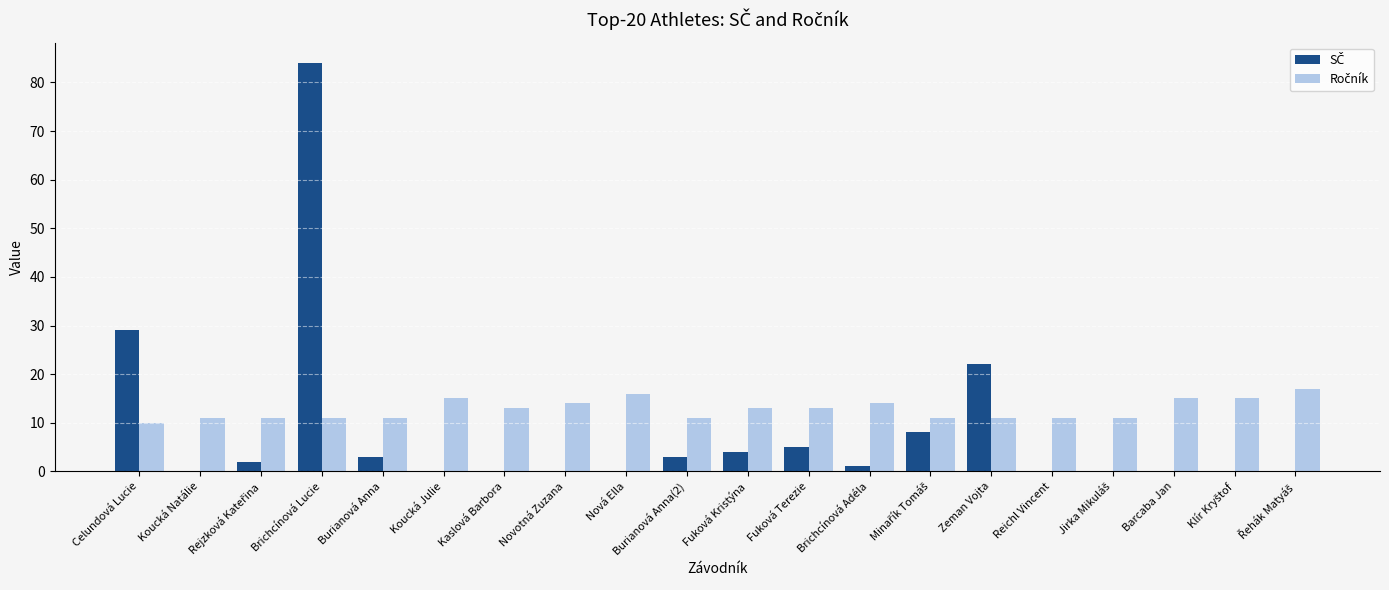

What is the maximum value shown in the chart?

84